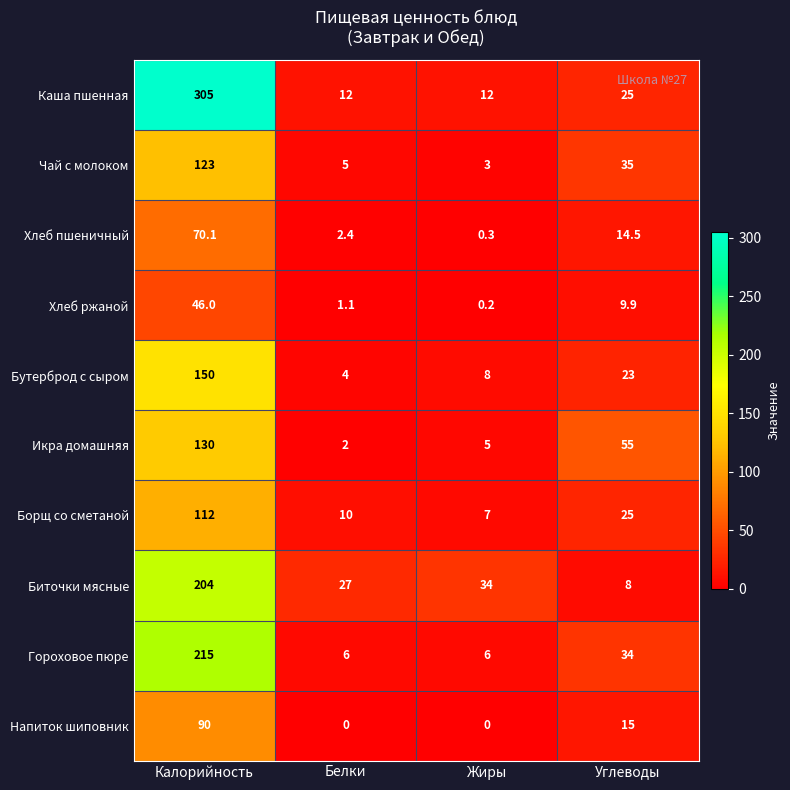

The Напиток шиповник series shows 26.2 at Калорийность. True or false?

False